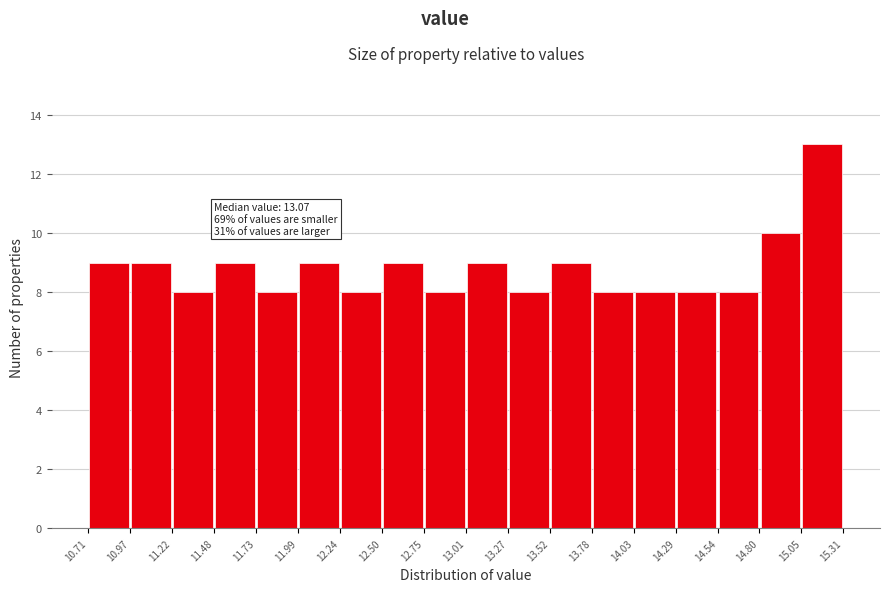

Which range on the x-axis has the tallest bar?

15.05 to 15.31